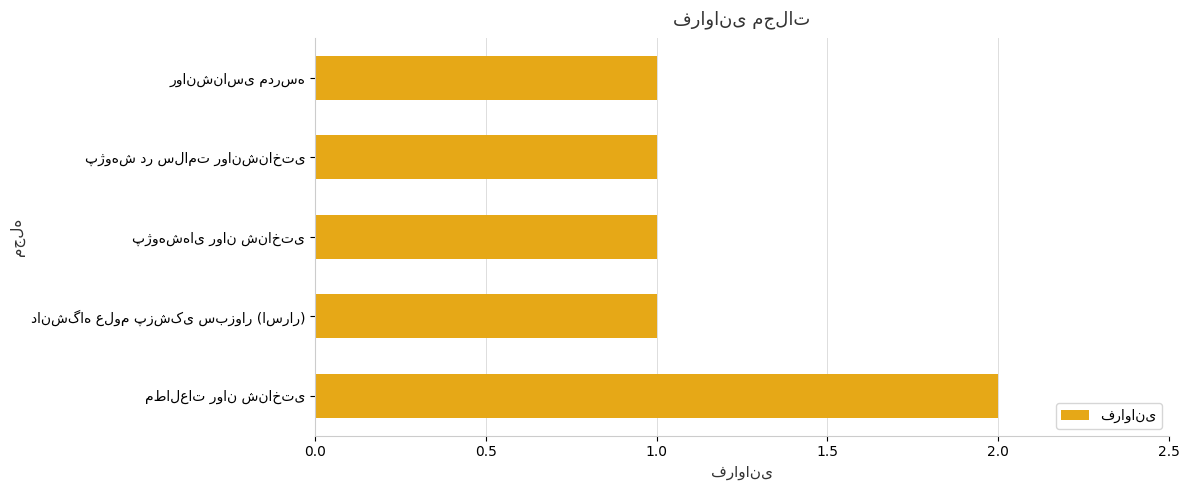

What is the difference between the maximum and minimum values?

1